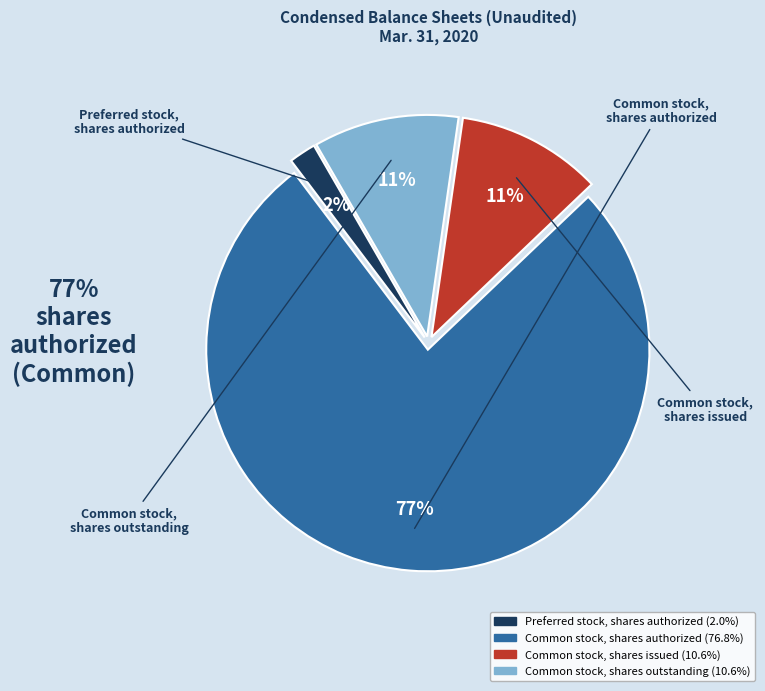

To the nearest percent, what is the difference between the largest and smallest slice percentages?

75%